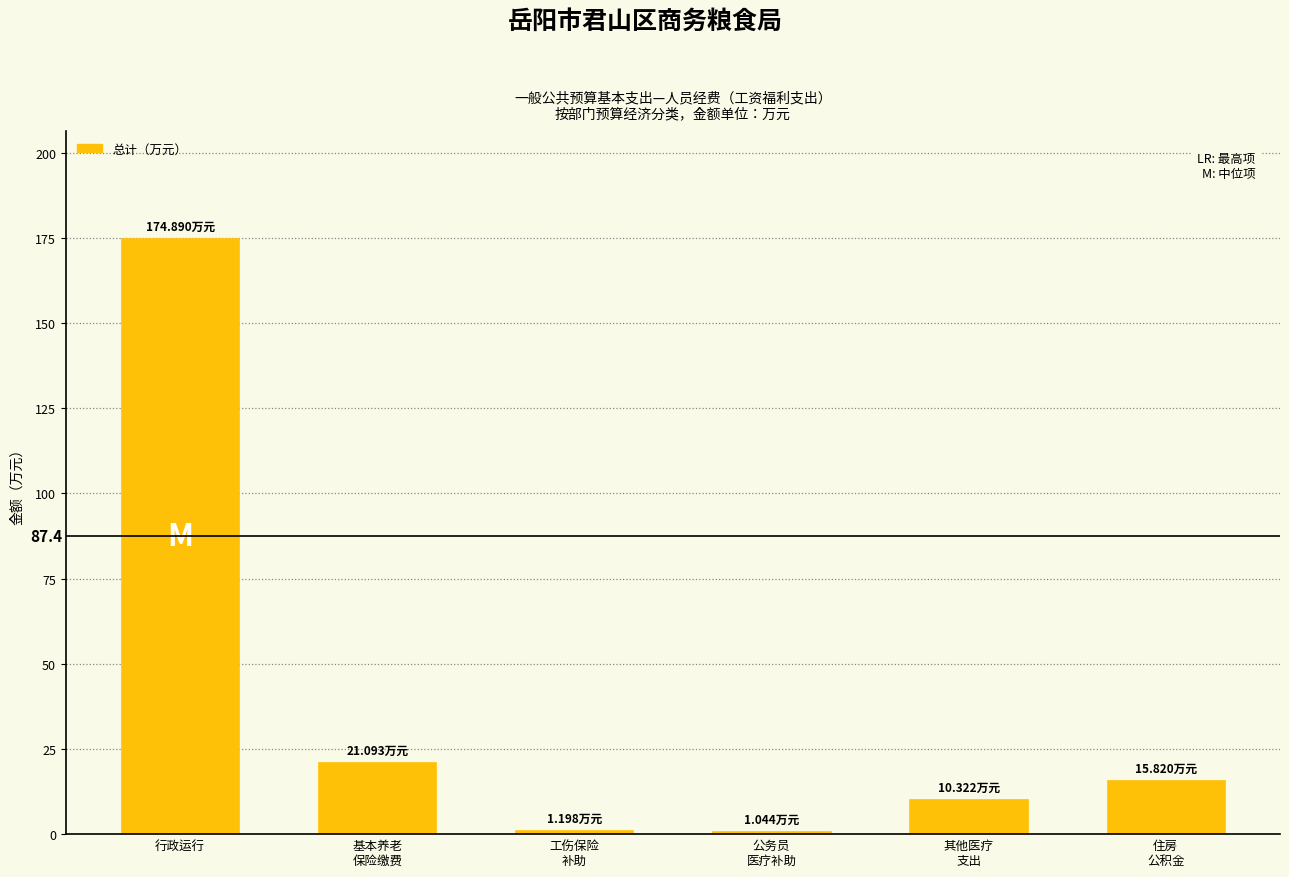

Which label corresponds to the largest value in the chart?

行政运行